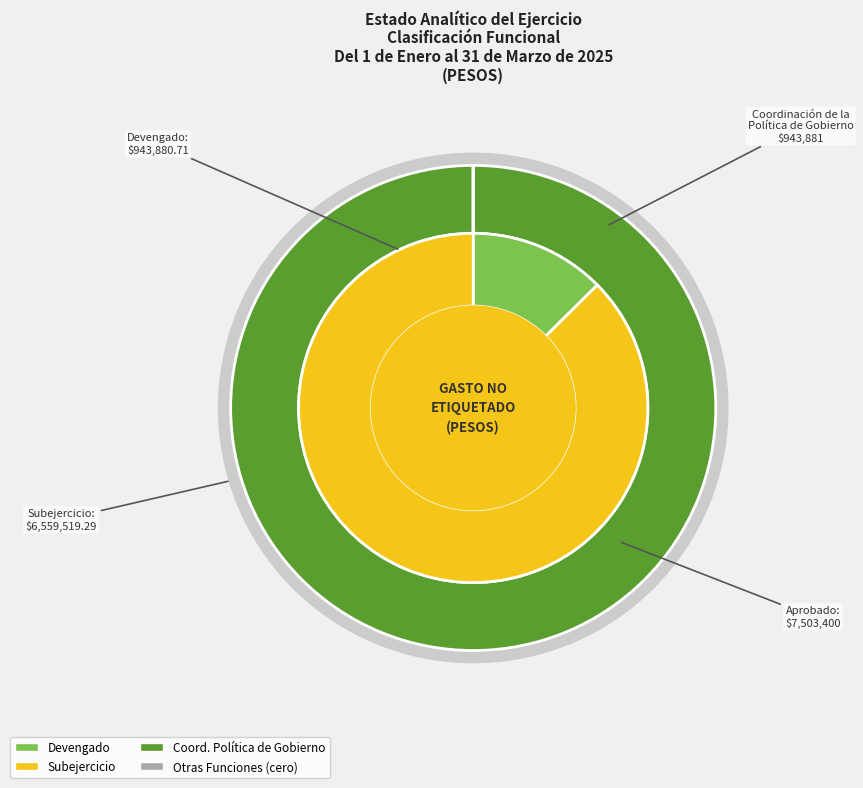

How many slices are in this pie chart?

5